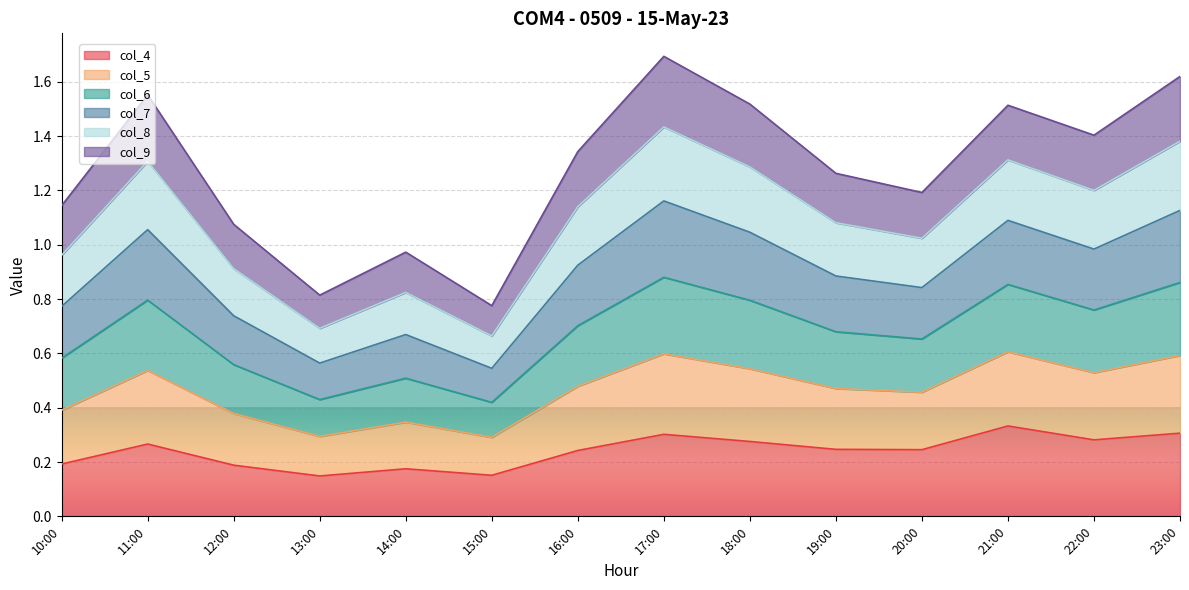

How many lines are shown in the chart?

6